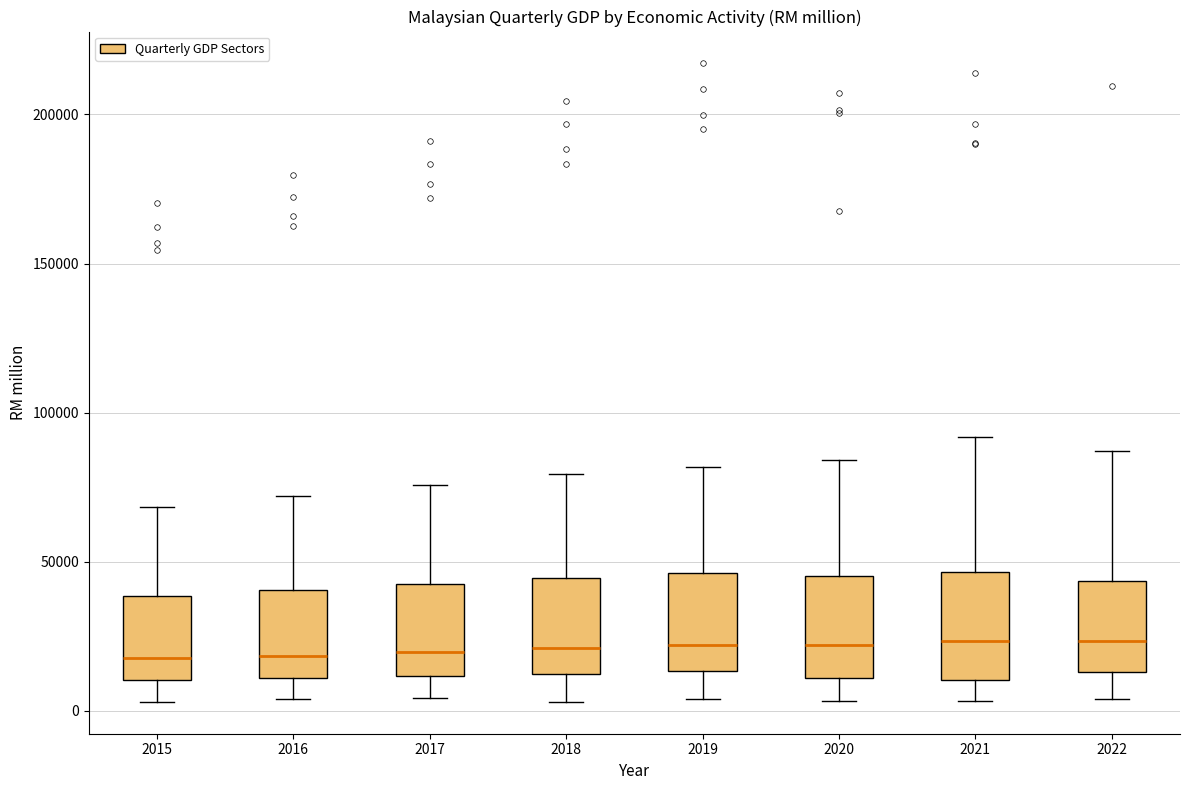

Reading left to right, read every box against the y-axis: the position of its median line, the range the box covers, and the ends of its whiskers. The values are not printed on the chart, so give them approximately, as read against the axis.

2015: median 20000, box 10000 to 40000, whiskers 5000 to 70000
2016: median 20000, box 10000 to 40000, whiskers 5000 to 70000
2017: median 20000, box 10000 to 40000, whiskers 5000 to 75000
2018: median 20000, box 15000 to 45000, whiskers 5000 to 80000
2019: median 20000, box 15000 to 45000, whiskers 5000 to 80000
2020: median 20000, box 10000 to 45000, whiskers 5000 to 85000
2021: median 25000, box 10000 to 45000, whiskers 5000 to 90000
2022: median 25000, box 15000 to 45000, whiskers 5000 to 85000